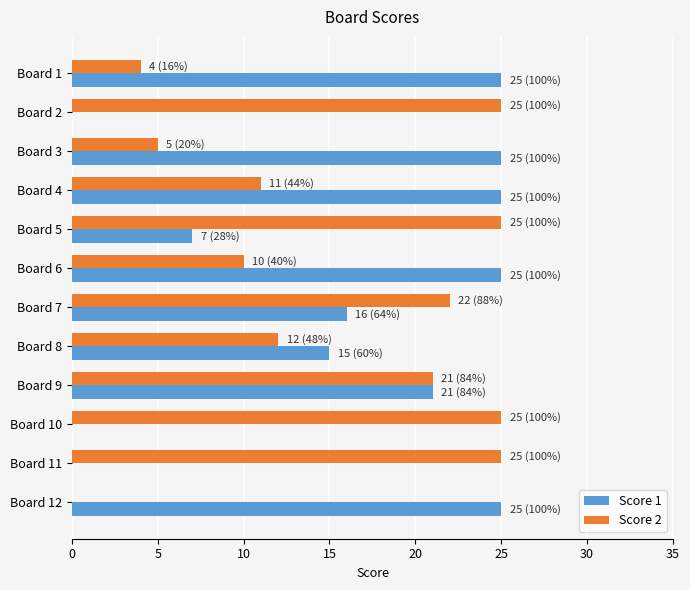

What is the sum of all Score 2 values?

185